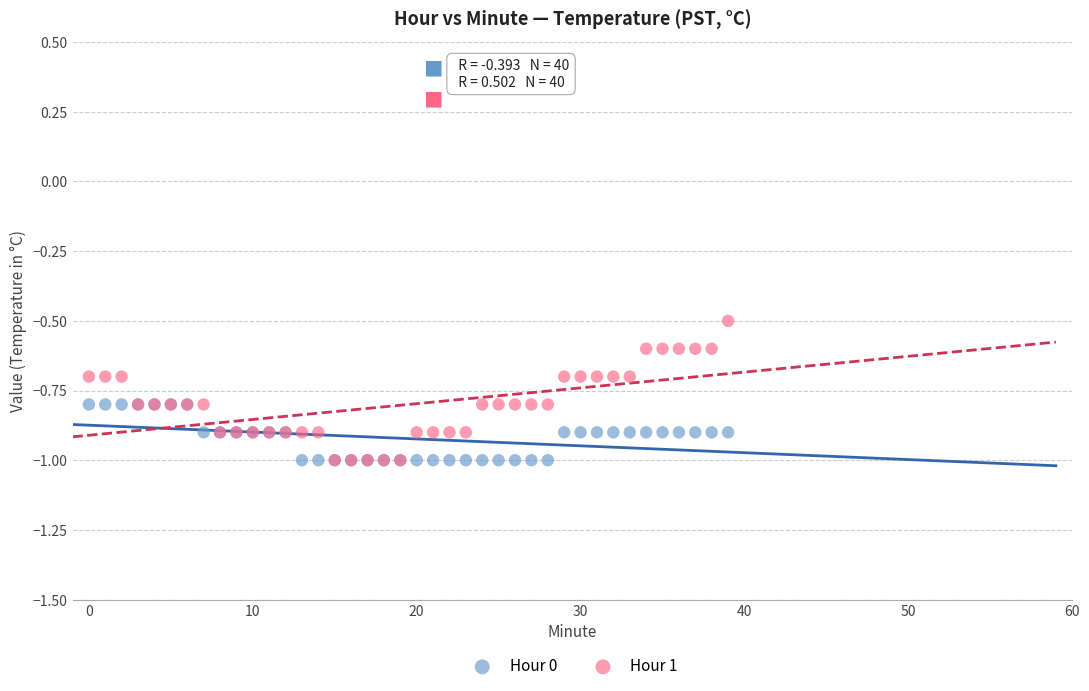

Across all series, what Y value is closest to 0?

-0.5